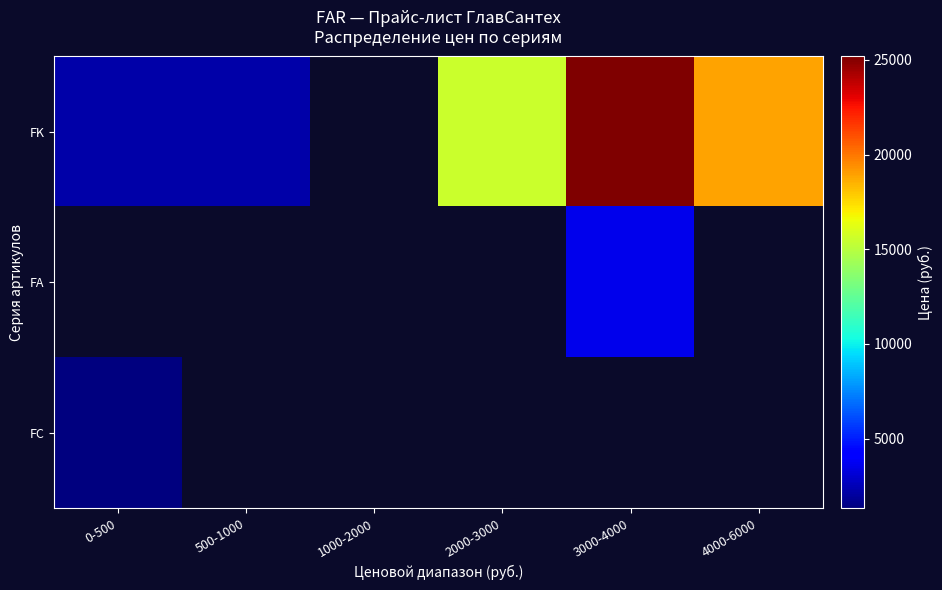

What is the greatest value displayed?

25175.0